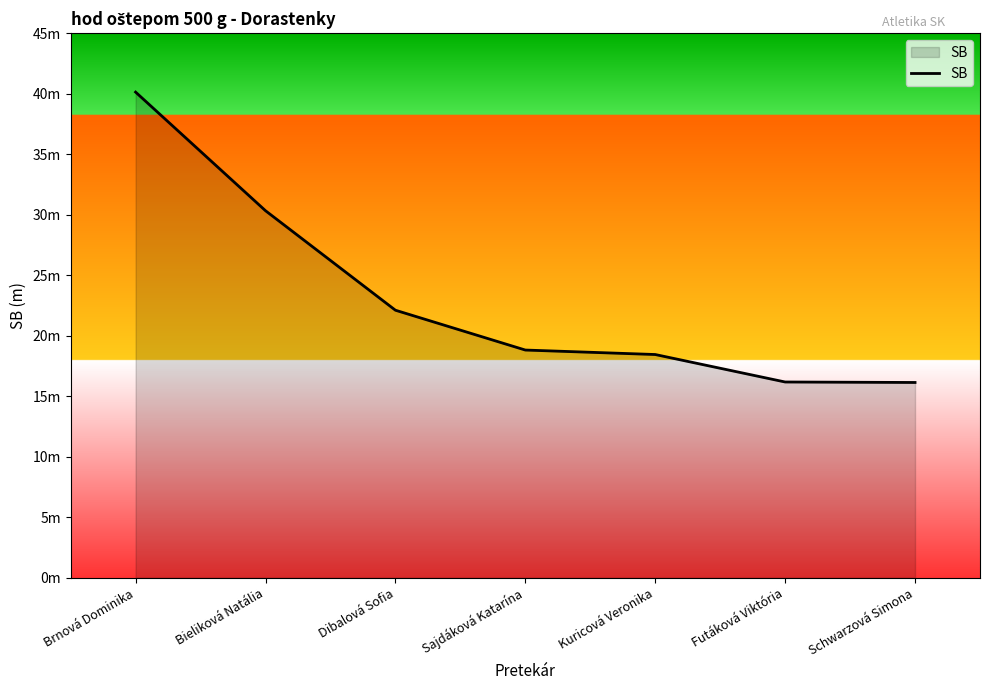

The value at Schwarzová Simona is 28.2. True or false?

False